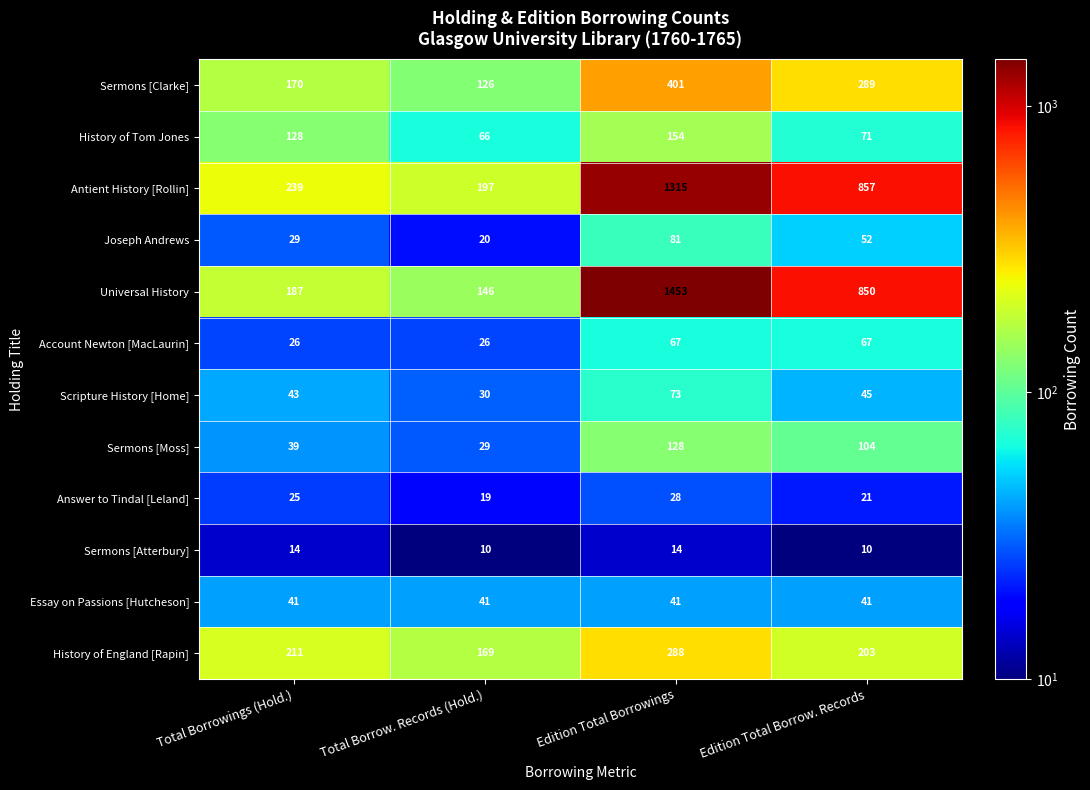

The History of Tom Jones series shows 98 at Edition Total Borrowings. True or false?

False